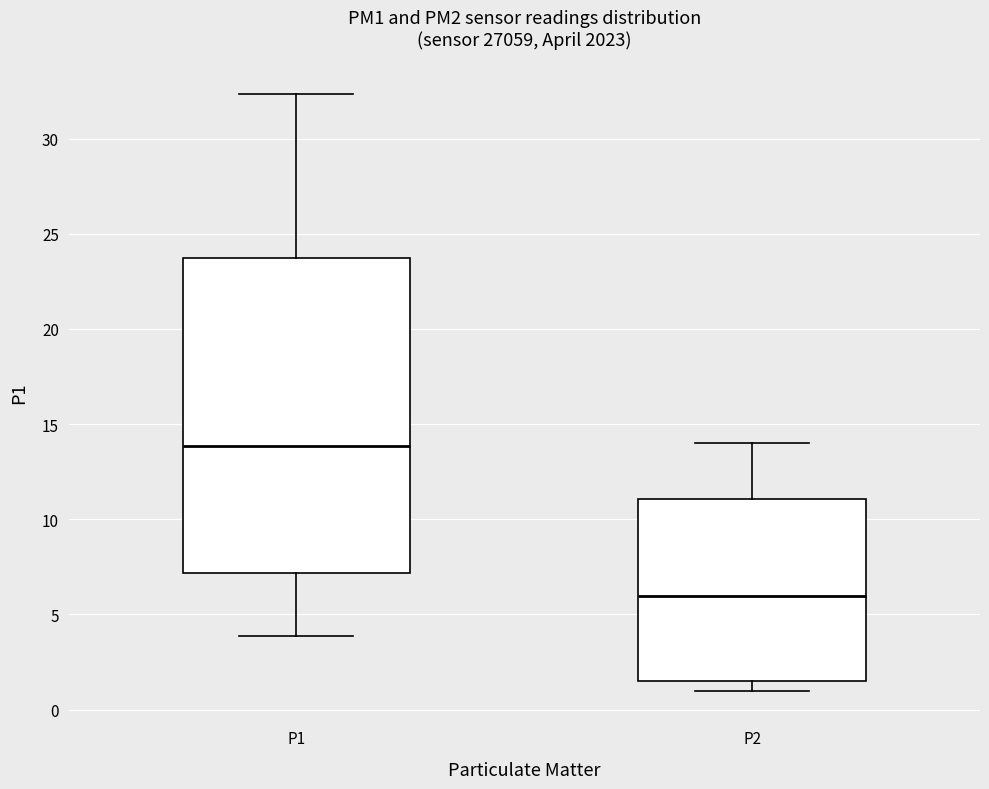

Reading left to right, transcribe this box plot: for each box, give where its median line is, the range the box spans, and where its two whiskers end, as read against the y-axis. The values are not printed on the chart, so give them approximately, as read against the axis.

P1: median 14.0, box 7.0 to 23.5, whiskers 4.0 to 32.5
P2: median 6.0, box 1.5 to 11.0, whiskers 1.0 to 14.0